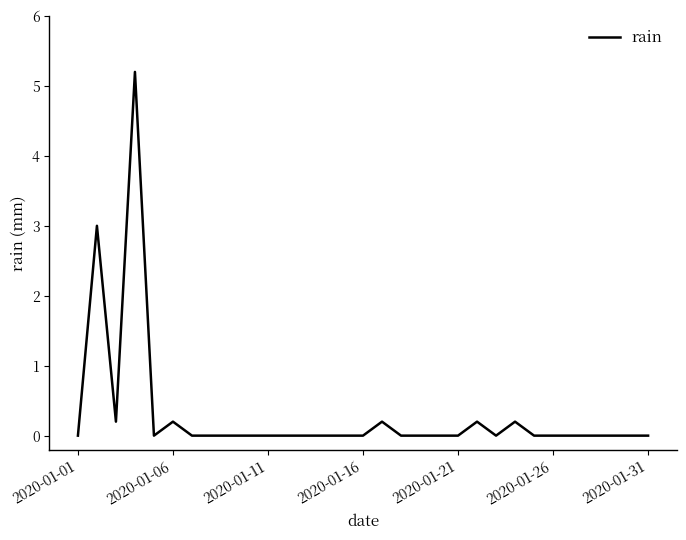

Count the number of categories in the chart.

31